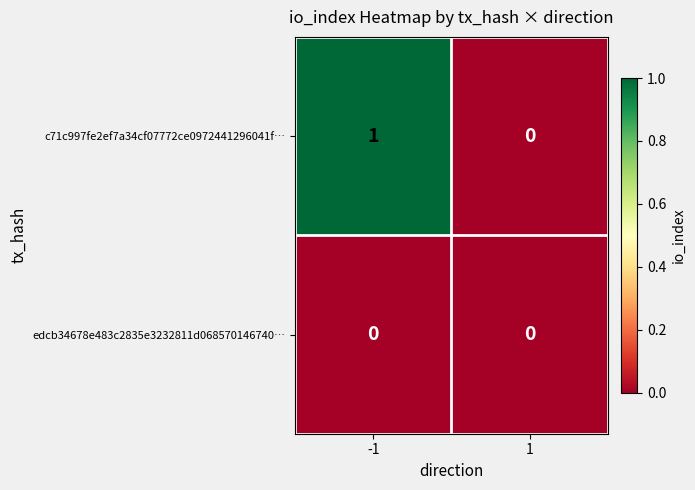

Reading left to right, what are all the values shown in this chart?

c71c997fe2ef7a34cf07772ce0972441296041f…: 1	0
edcb34678e483c2835e3232811d068570146740…: 0	0